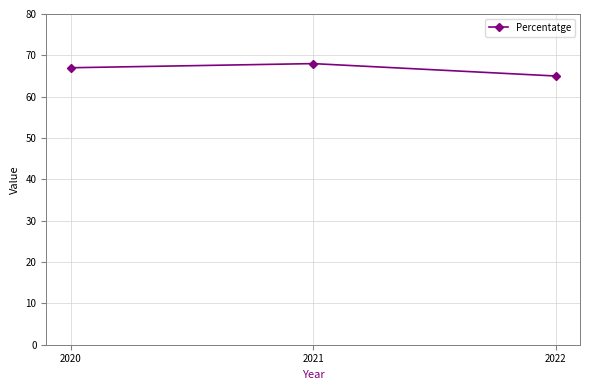

Approximately how many times larger is the value at 2022 compared to 2021?

1.0